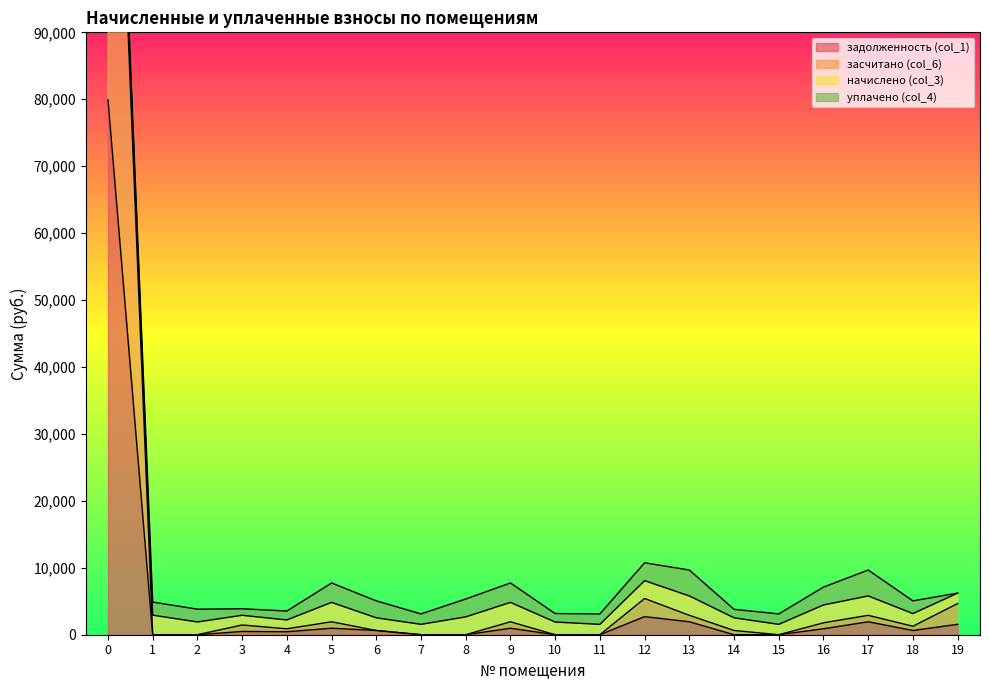

What is the maximum value for задолженность (col_1)?

79910.9